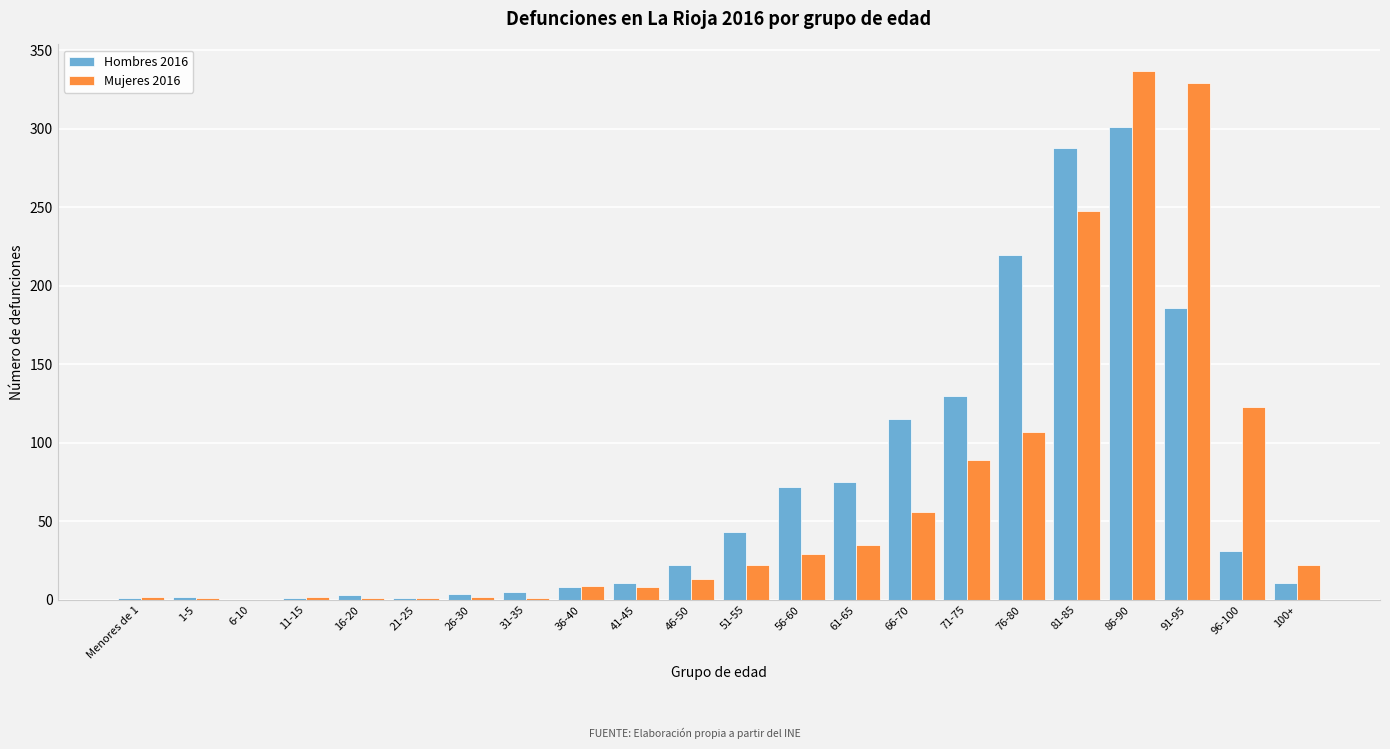

Where is Mujeres 2016 nearest to the value 168?

96-100